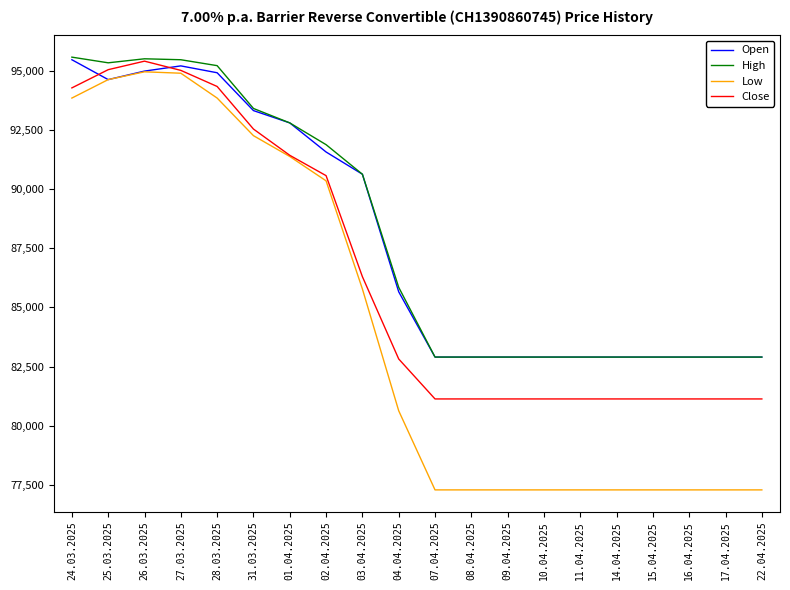

What is the lowest value of the Close series?

81130